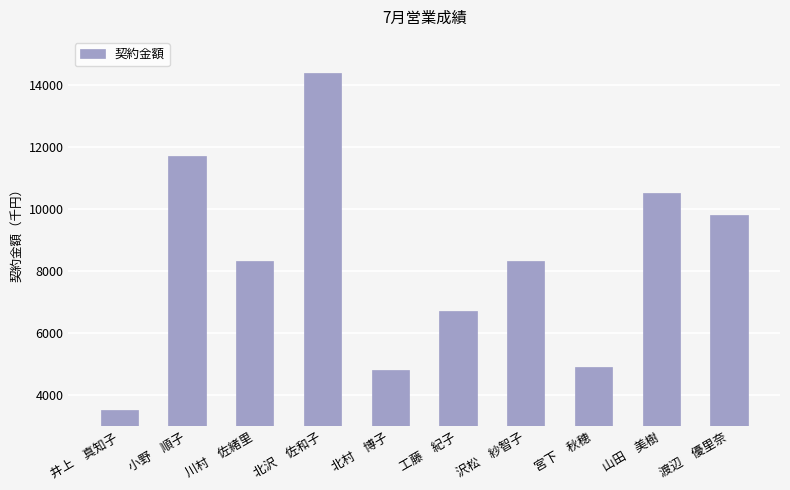

Where does the data first go above 8300?

小野　順子